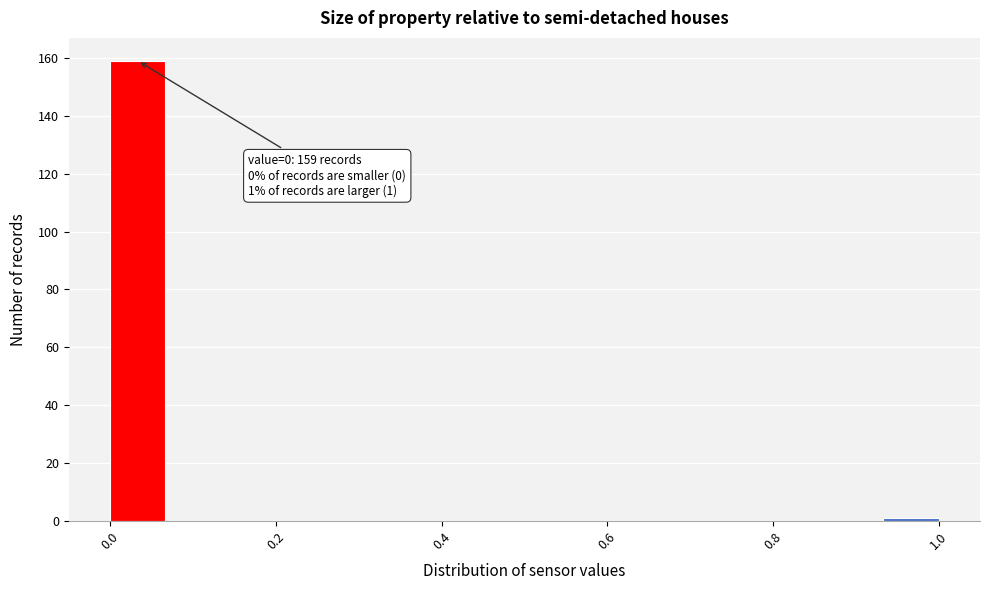

Around what value on the x-axis is the tallest bar? Give the approximate position of its centre, as read against the axis.

0.04